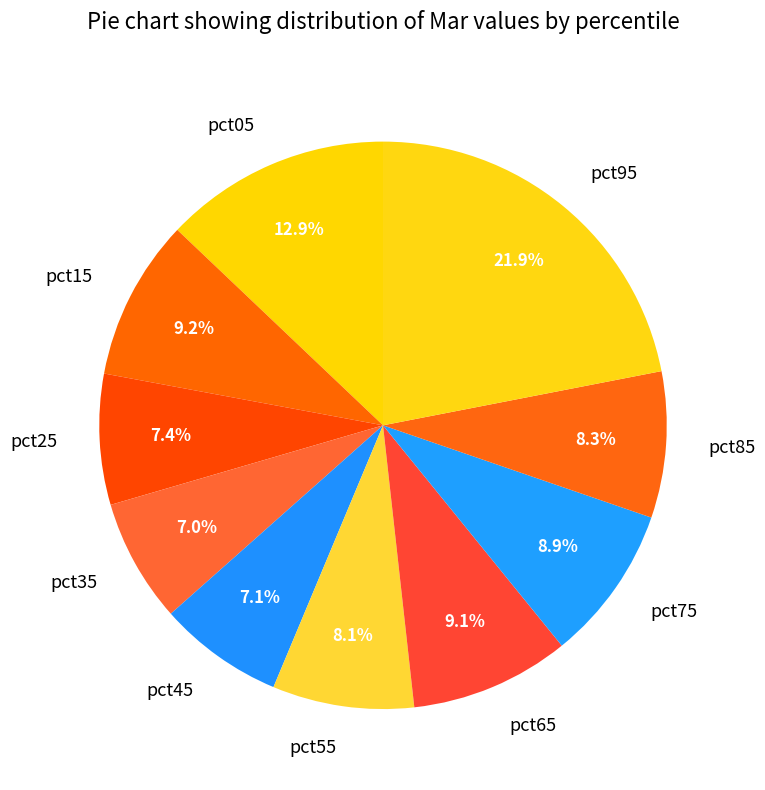

What is the total percentage of pct55 and pct35?

15.1%